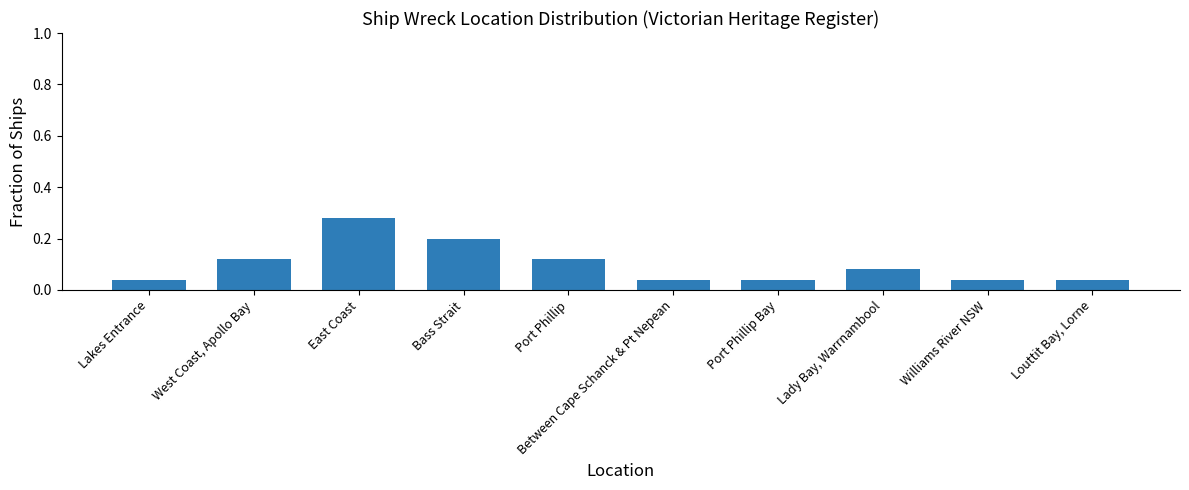

What is the change in value from West Coast, Apollo Bay to East Coast?

+0.2